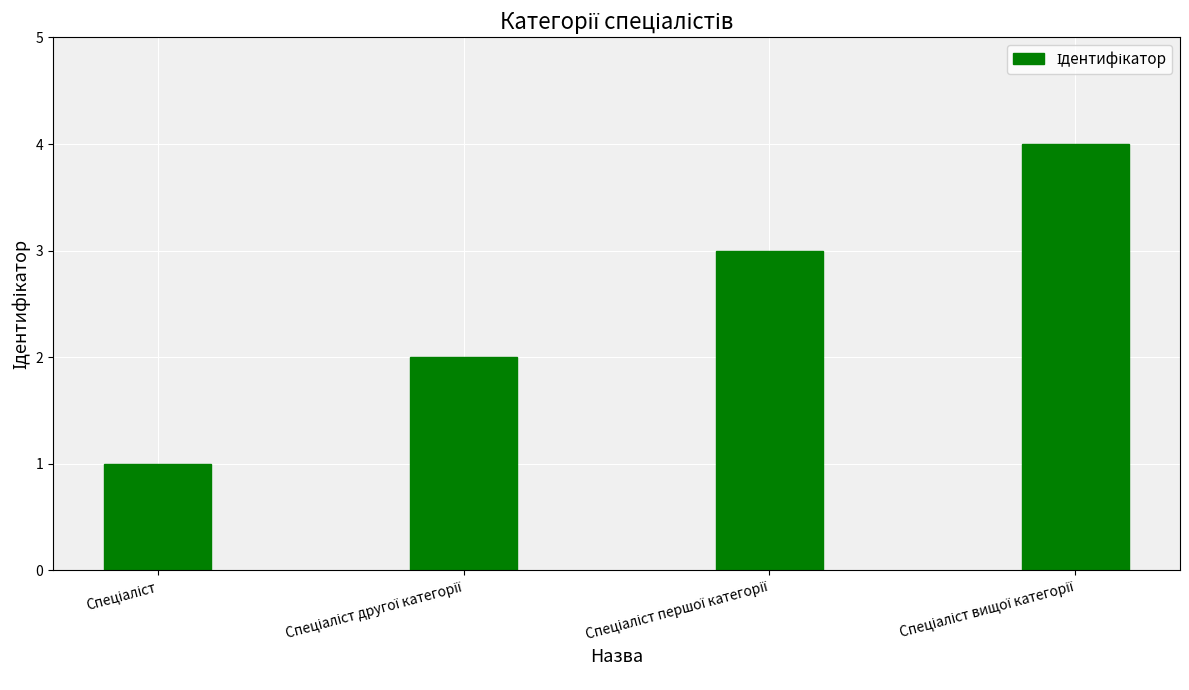

Are the bars horizontal?

No